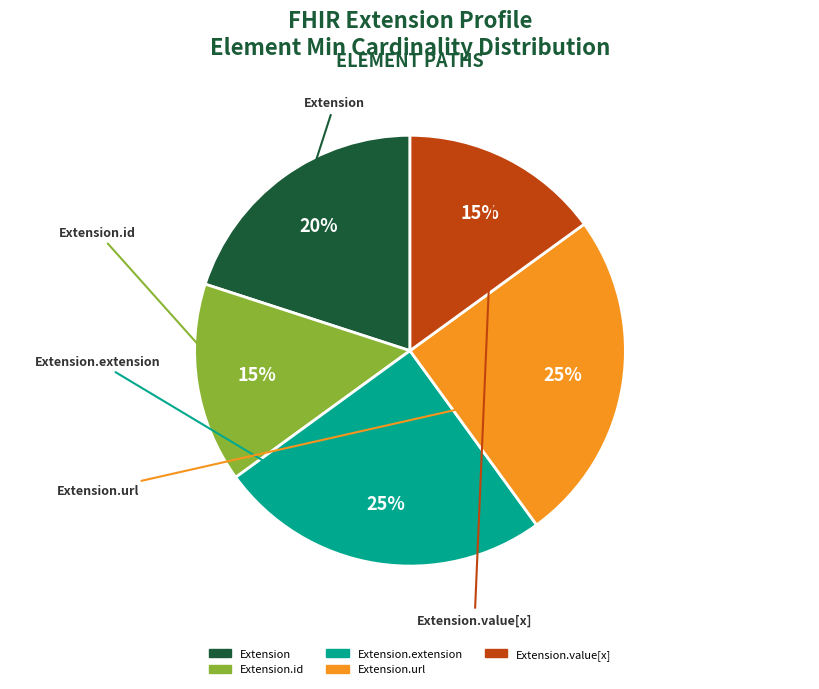

What is the largest slice in the pie chart?

Extension.url